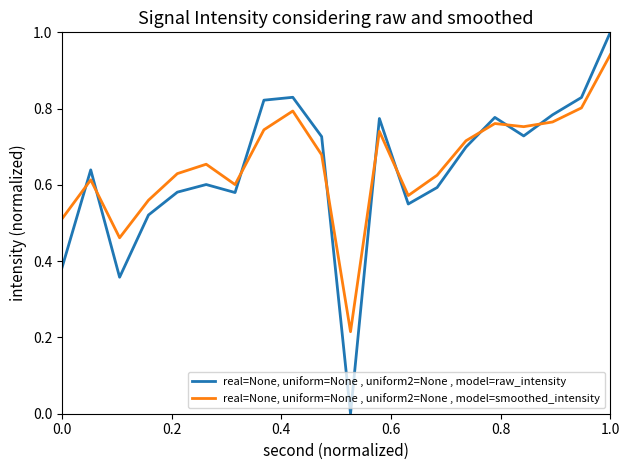

Which series has the widest spread of values?

real=None, uniform=None , uniform2=None , model=raw_intensity